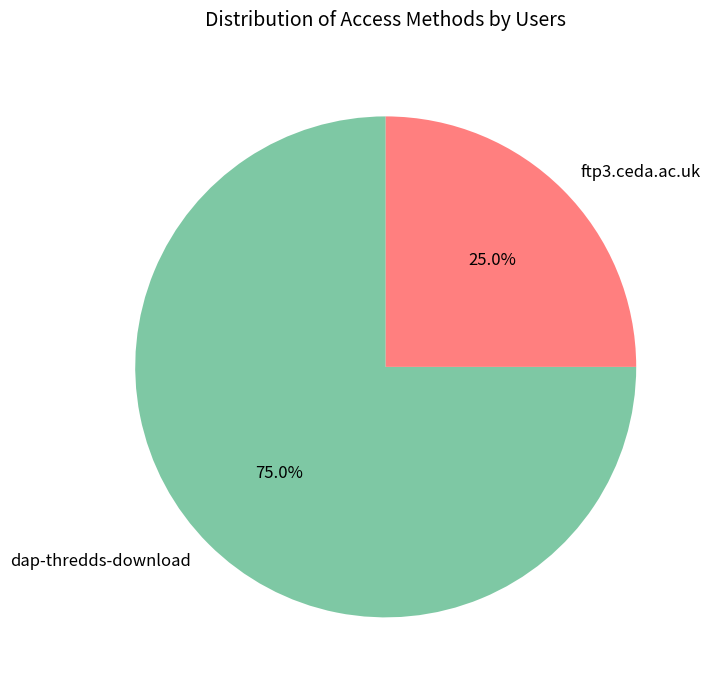

Which category accounts for the majority?

dap-thredds-download